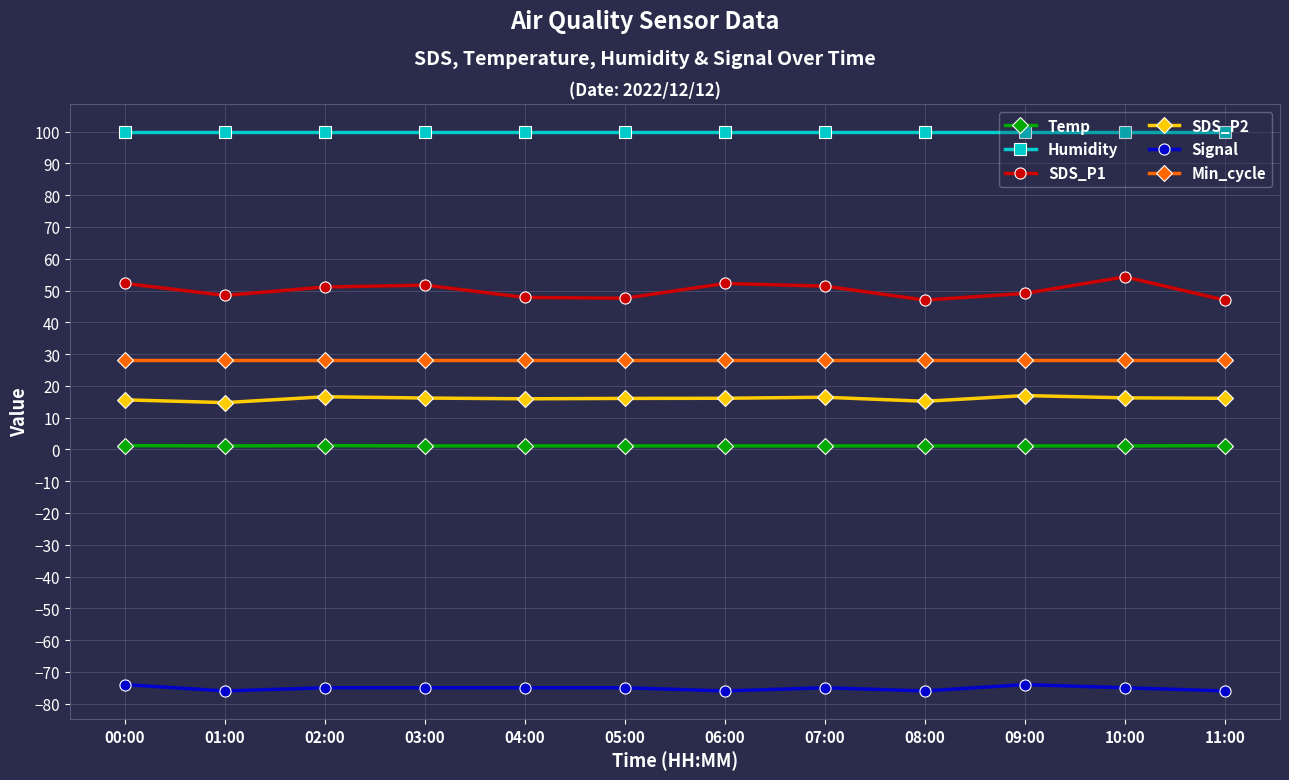

True or false: SDS_P2 has more than 0 interior local peaks.

True